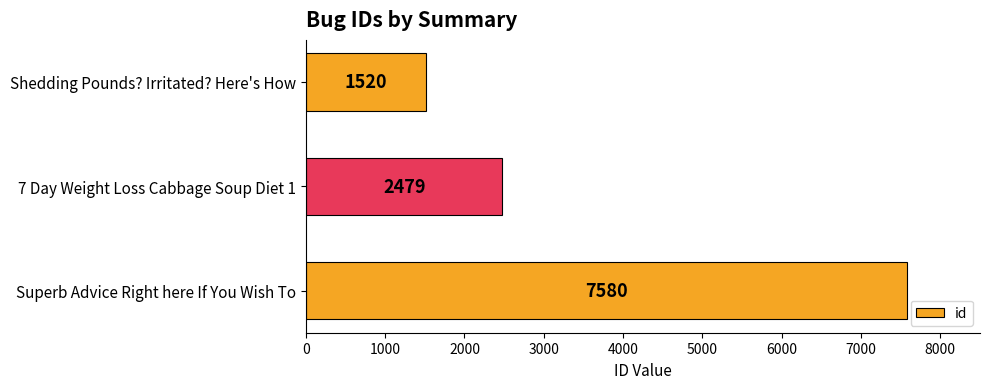

What is the difference between the second highest and minimum values?

959